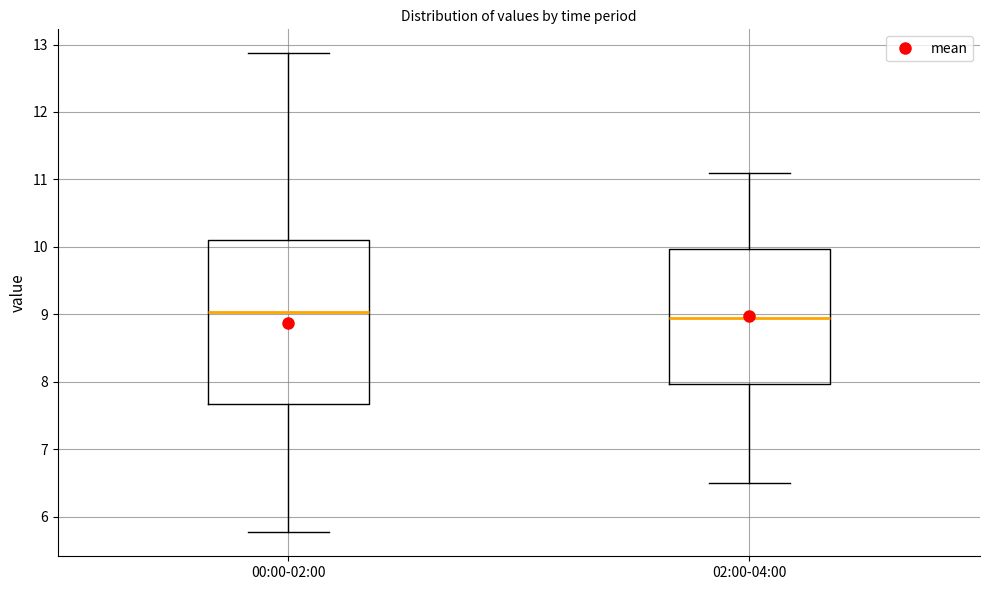

Where does the lower whisker of the box for 02:00-04:00 end on the y-axis? The values are not printed on the chart, so give them approximately, as read against the axis.

6.5